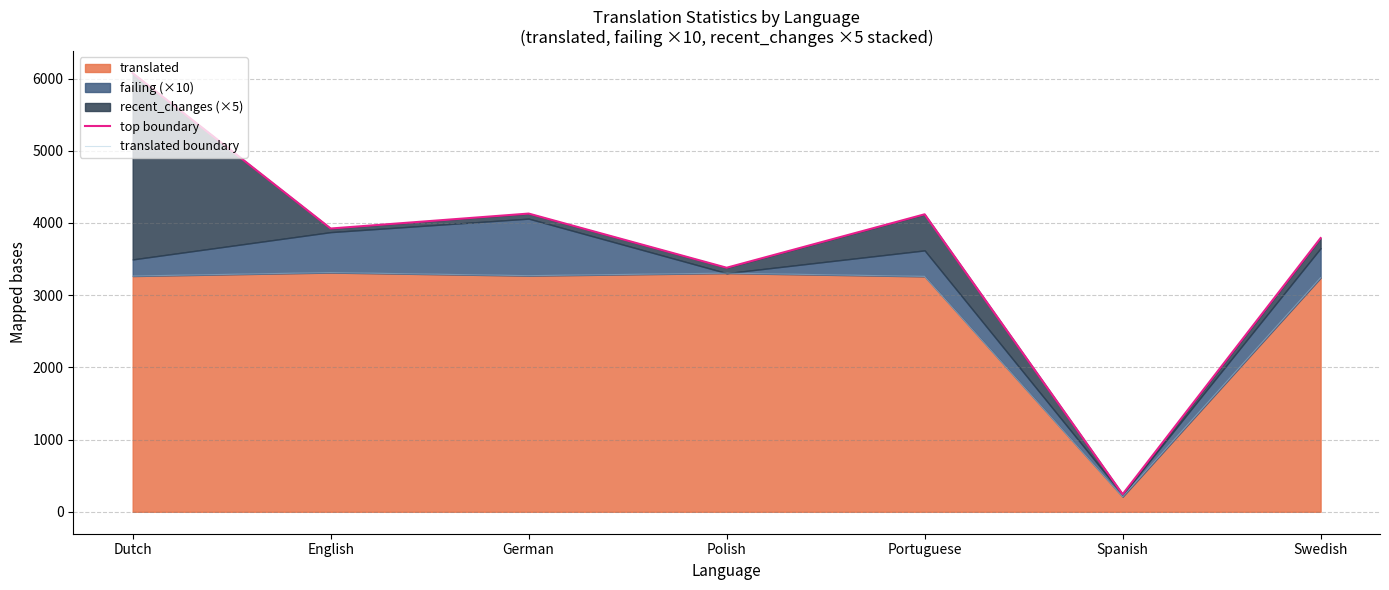

The translated boundary series shows 3260 at Portuguese. True or false?

True